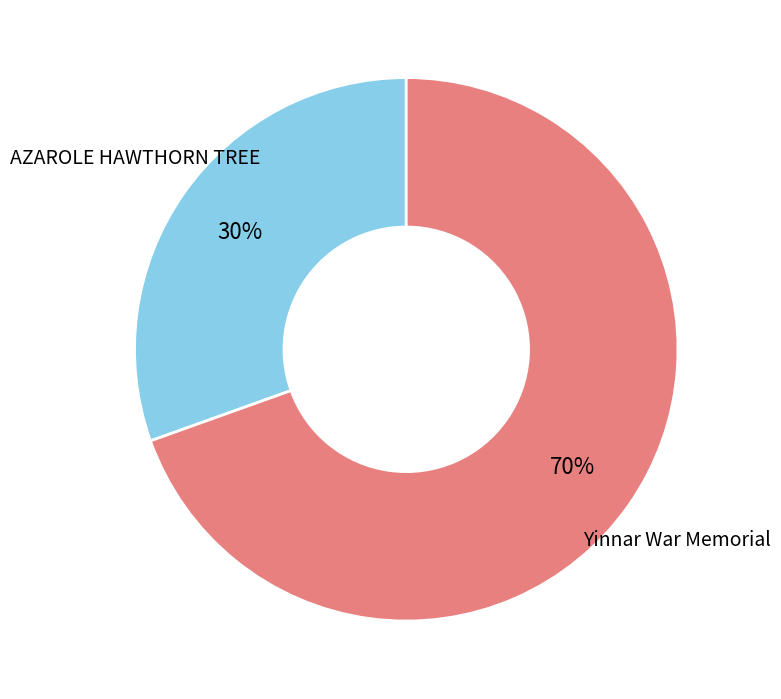

Combined, do AZAROLE HAWTHORN TREE and Yinnar War Memorial account for over 50%?

Yes